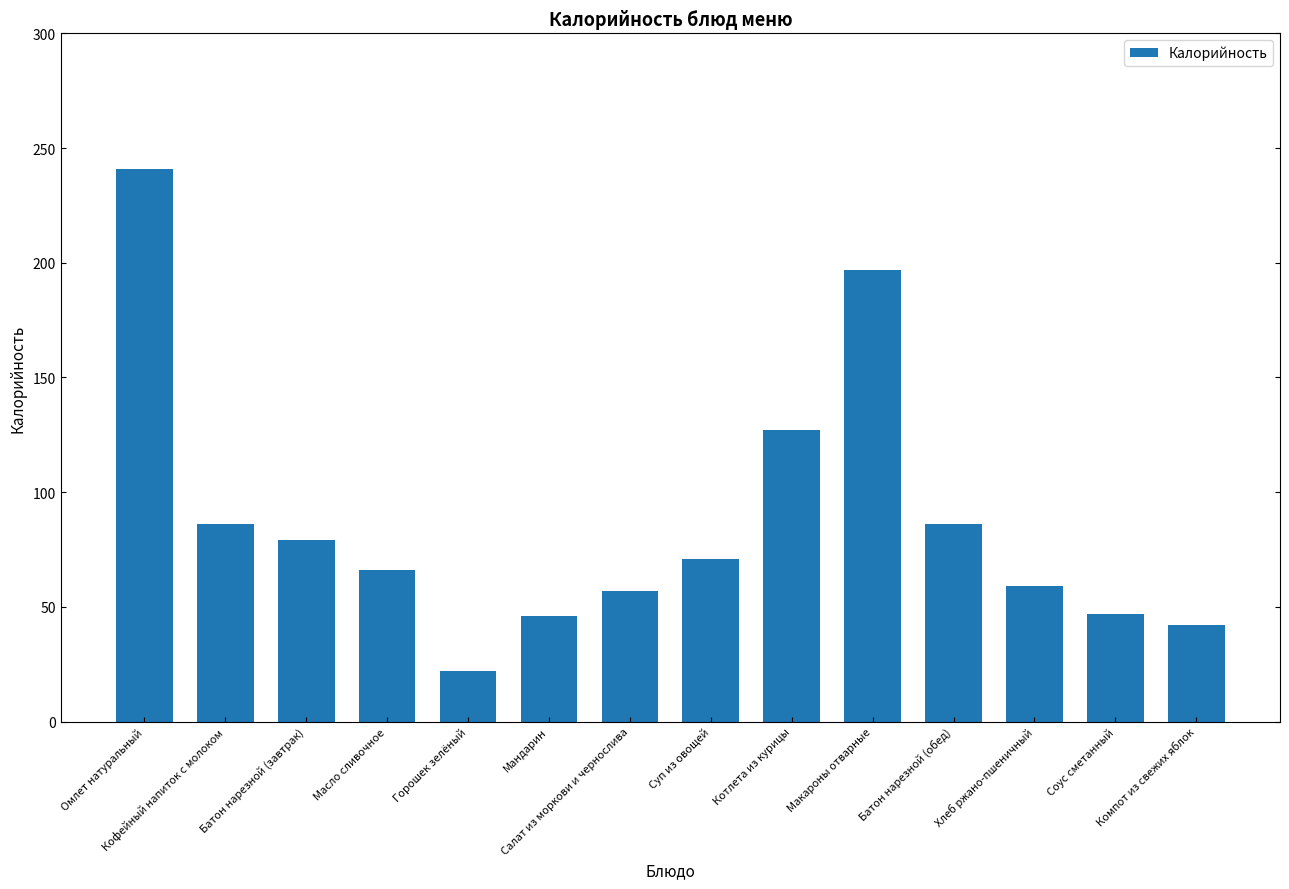

What is the difference between the maximum and second lowest values?

199